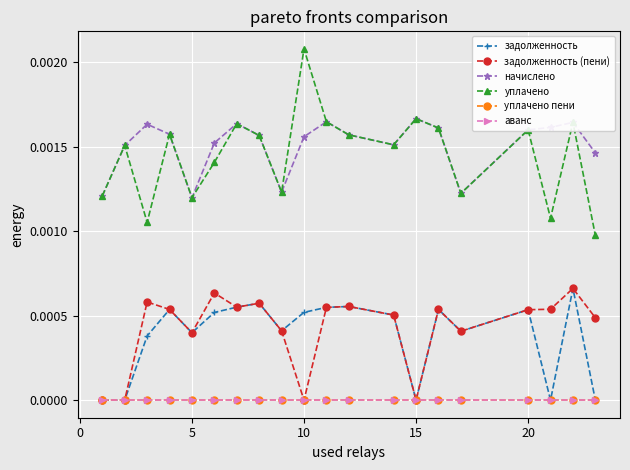

Is this an area chart (filled region under the line)?

No